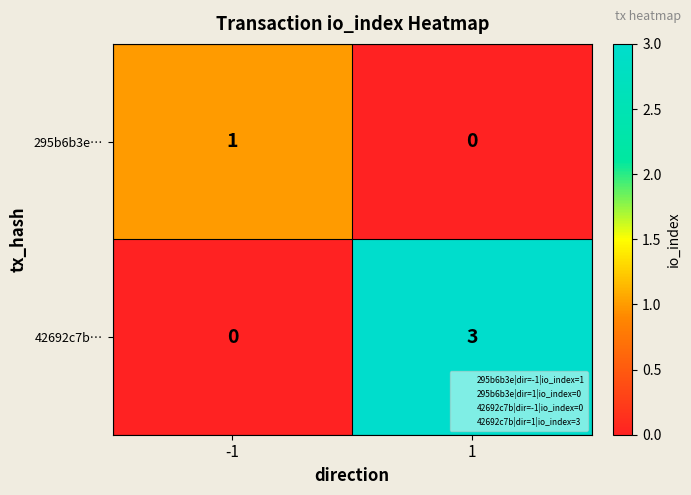

Which series has the largest range (max minus min)?

42692c7b…